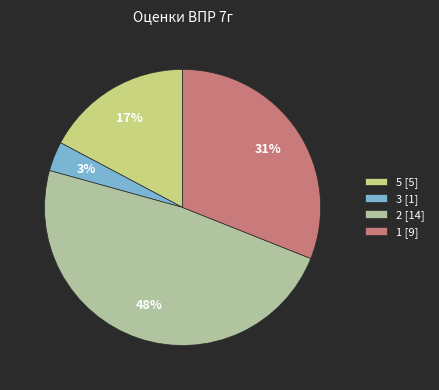

To the nearest percent, what is the average slice percentage?

25%